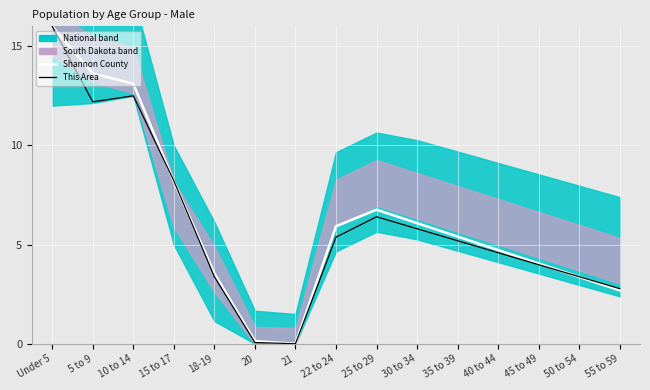

List the series in order of their peak value, highest first.

Shannon County, This Area